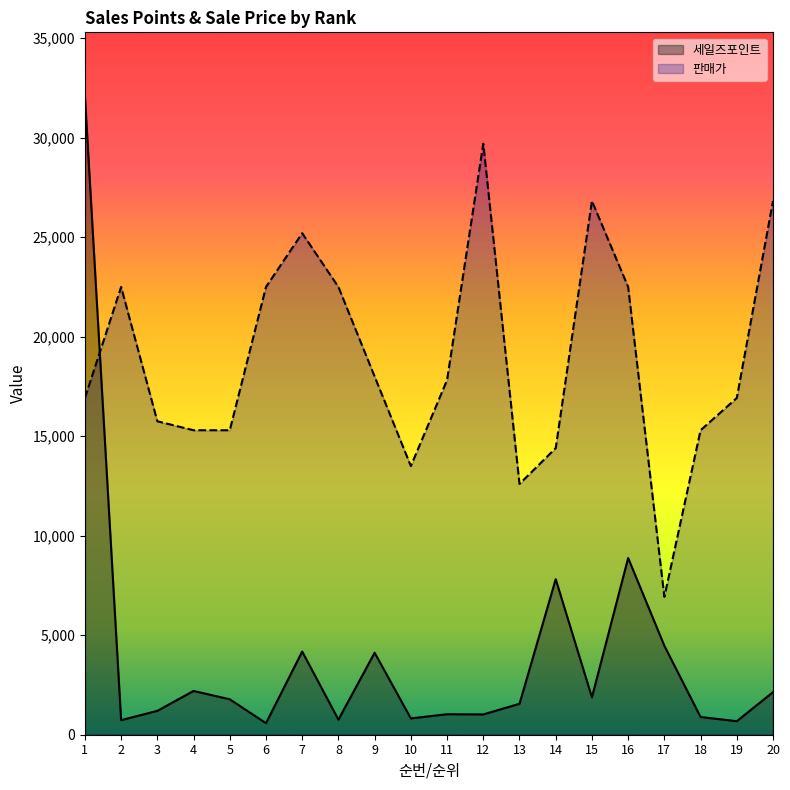

How many interior local valleys does the 판매가 series have?

3